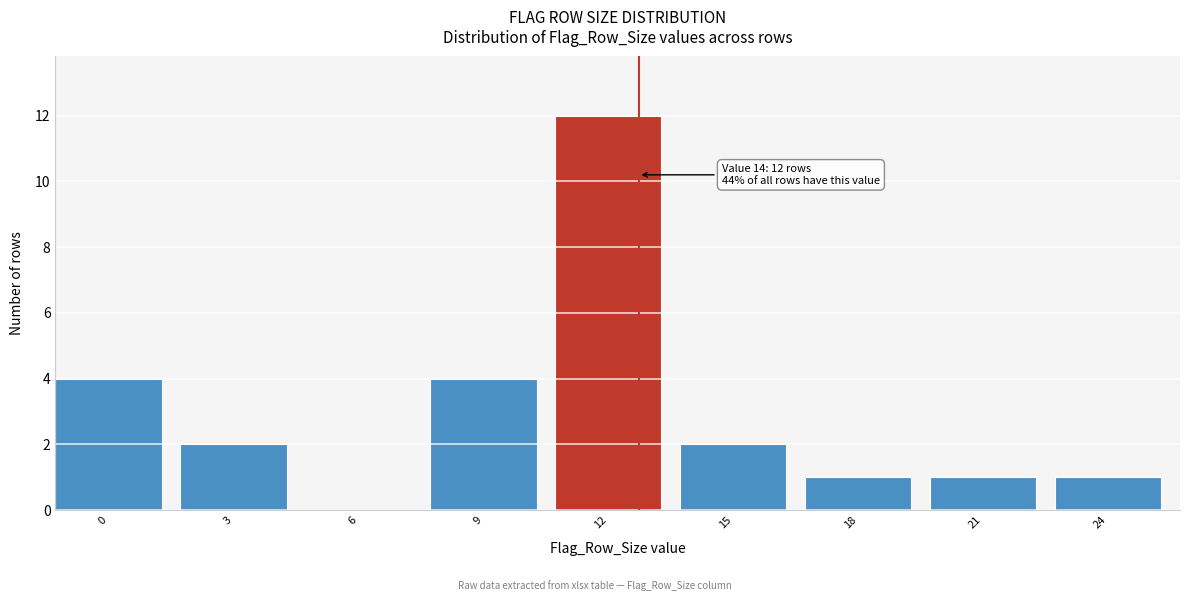

Reading left to right, extract all data points from this chart.

0=4	3=2	6=0	9=4	12=12	15=2	18=1	21=1	24=1